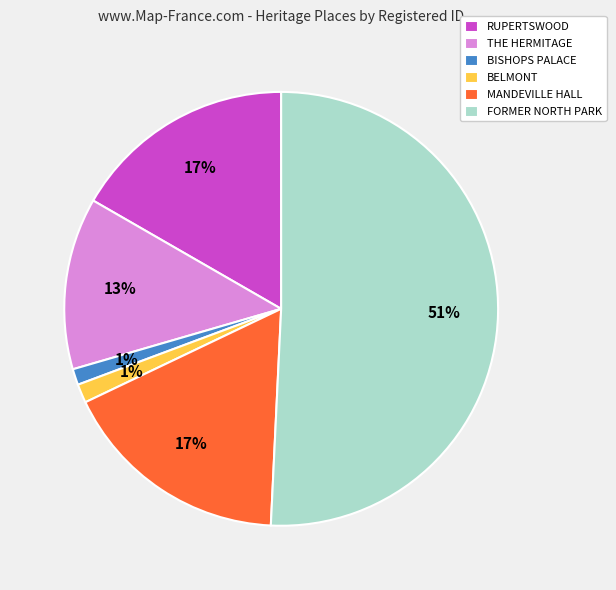

Is the sum of MANDEVILLE HALL and BELMONT greater than half?

No